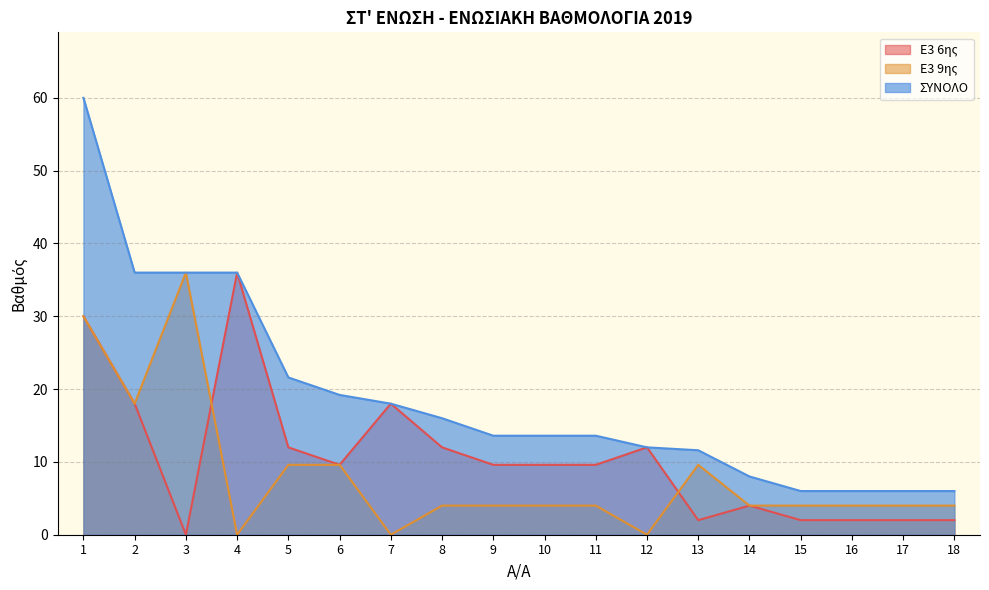

What is the difference between the ΣΥΝΟΛΟ values at 9 and 5?

8.0